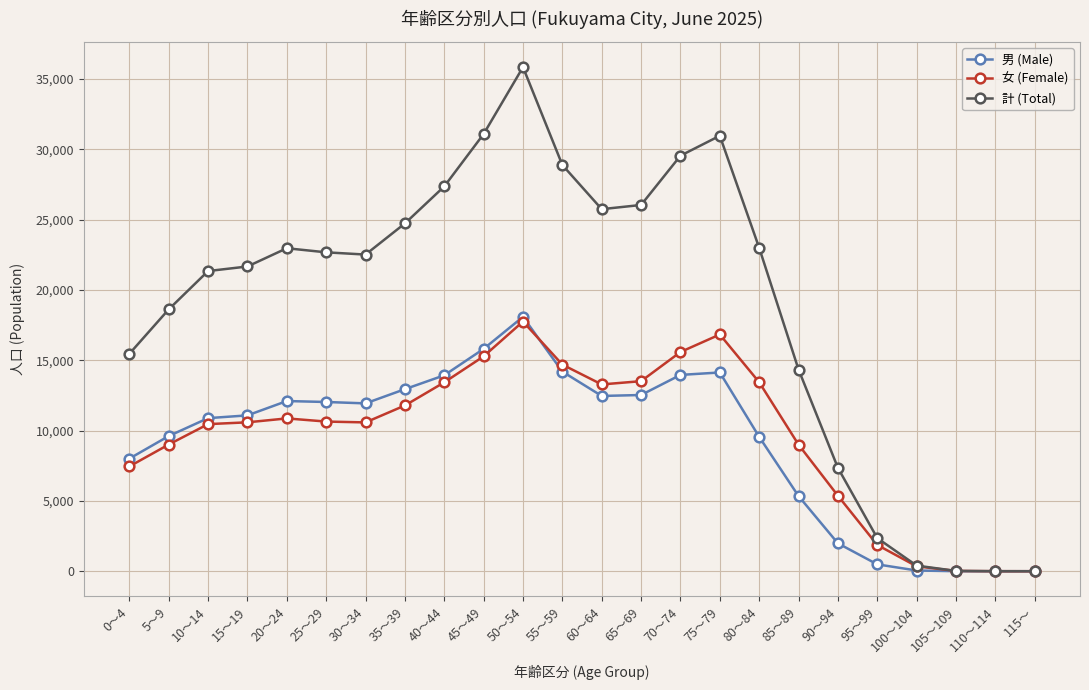

What is the maximum value shown in the chart?

35842